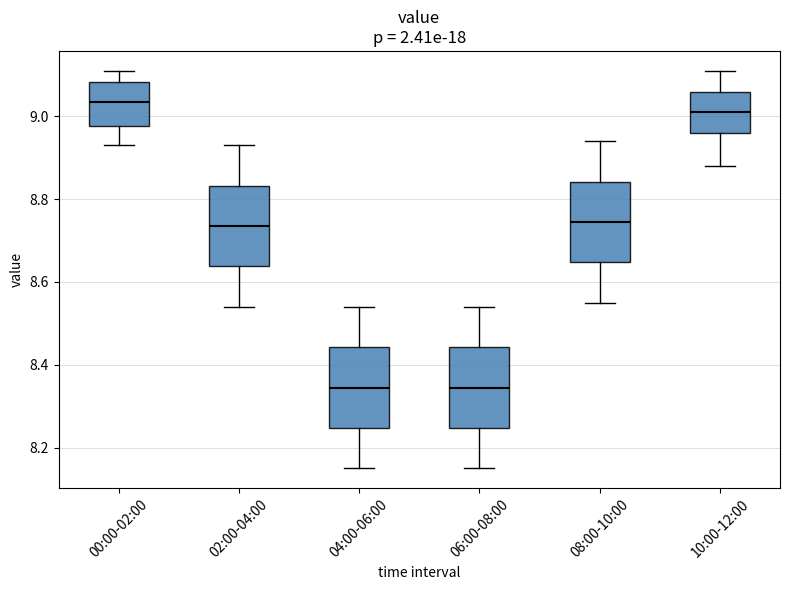

Reading left to right, transcribe this box plot: for each box, give where its median line is, the range the box spans, and where its two whiskers end, as read against the y-axis. The values are not printed on the chart, so give them approximately, as read against the axis.

00:00-02:00: median 9.04, box 8.98 to 9.08, whiskers 8.94 to 9.12
02:00-04:00: median 8.74, box 8.64 to 8.84, whiskers 8.54 to 8.94
04:00-06:00: median 8.34, box 8.24 to 8.44, whiskers 8.16 to 8.54
06:00-08:00: median 8.34, box 8.24 to 8.44, whiskers 8.16 to 8.54
08:00-10:00: median 8.74, box 8.64 to 8.84, whiskers 8.56 to 8.94
10:00-12:00: median 9.02, box 8.96 to 9.06, whiskers 8.88 to 9.12